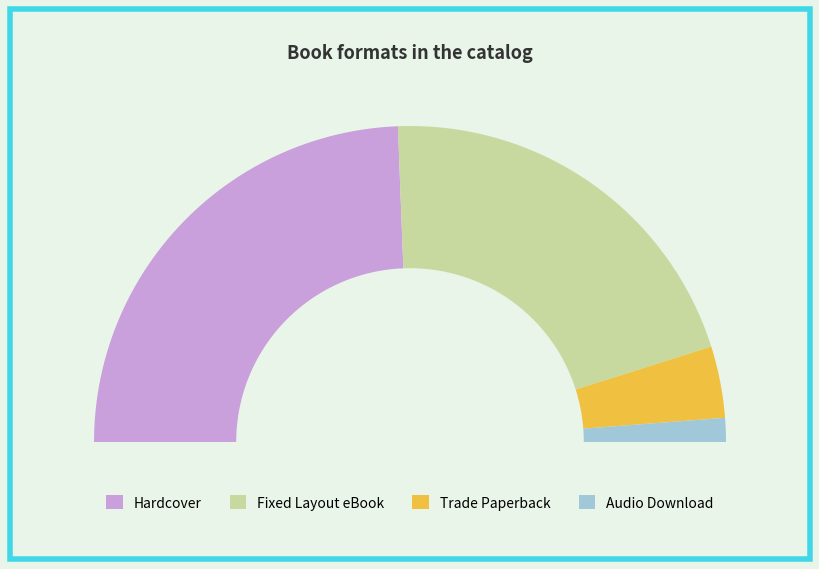

Combined, what portion of the pie is Audio Download and Fixed Layout eBook?

43.9%